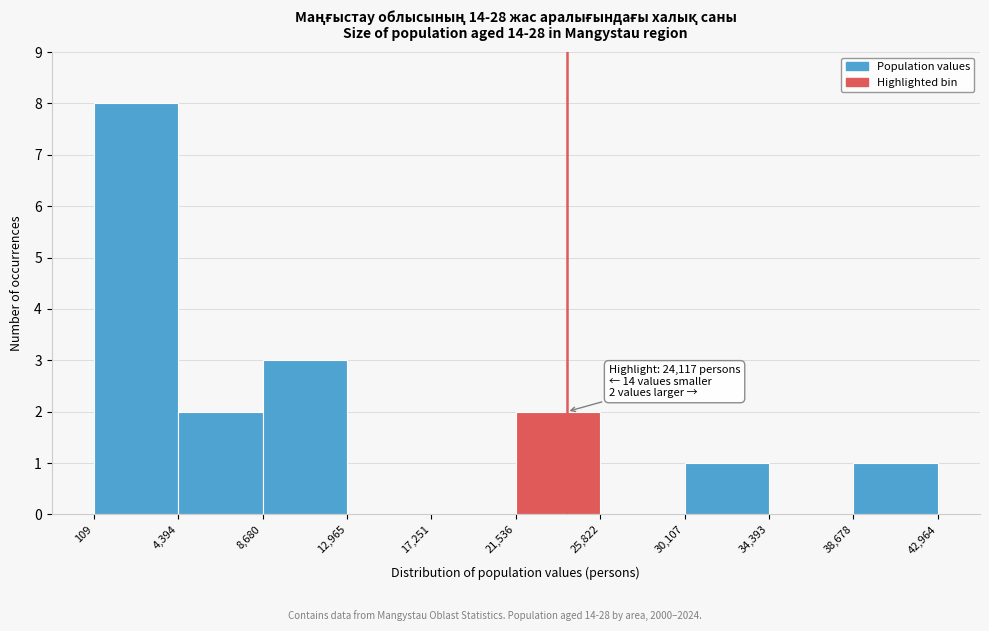

Over which range of the x-axis is the bar tallest?

109 to 4,394